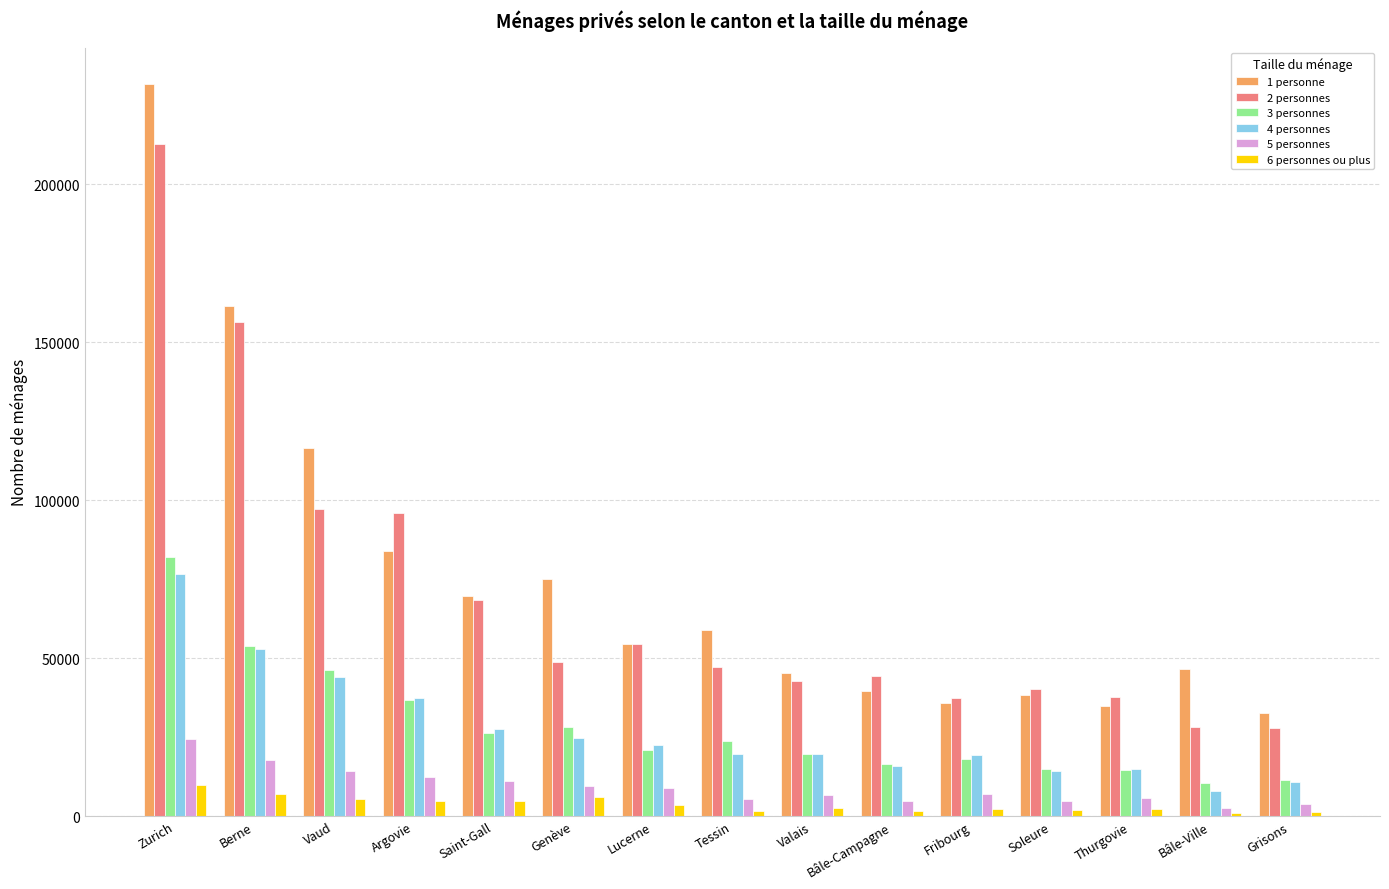

Which category has the highest value across all series?

Zurich